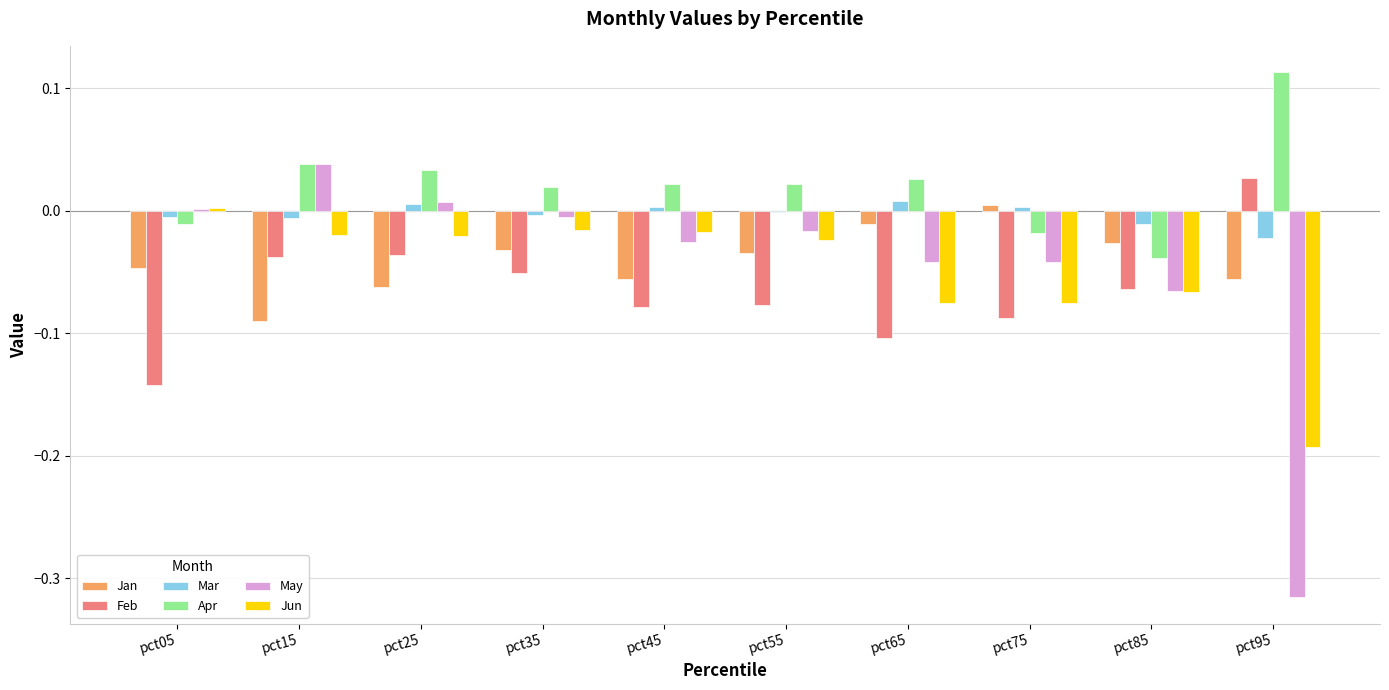

Which series has the largest total across all categories?

Apr